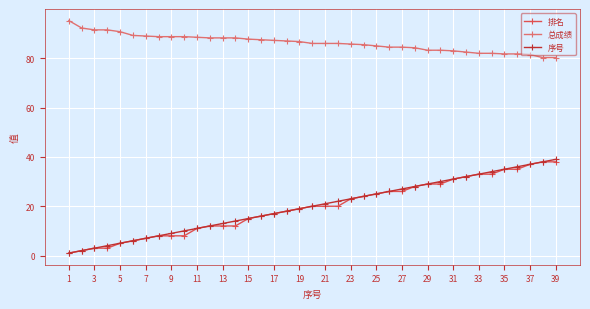

What is the maximum value for 序号?

39.0